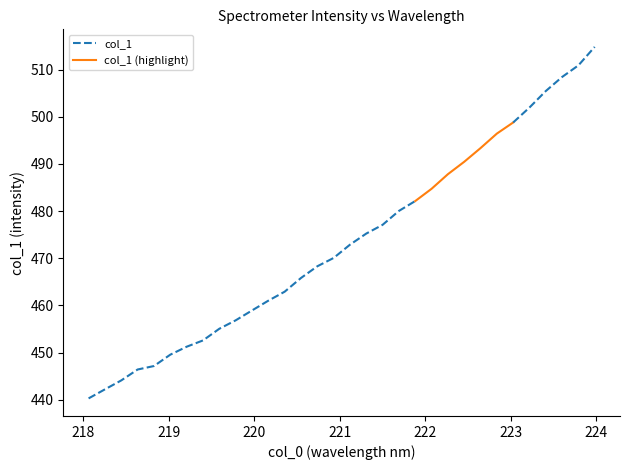

What is the label of the 25th point from the right?

219.3979